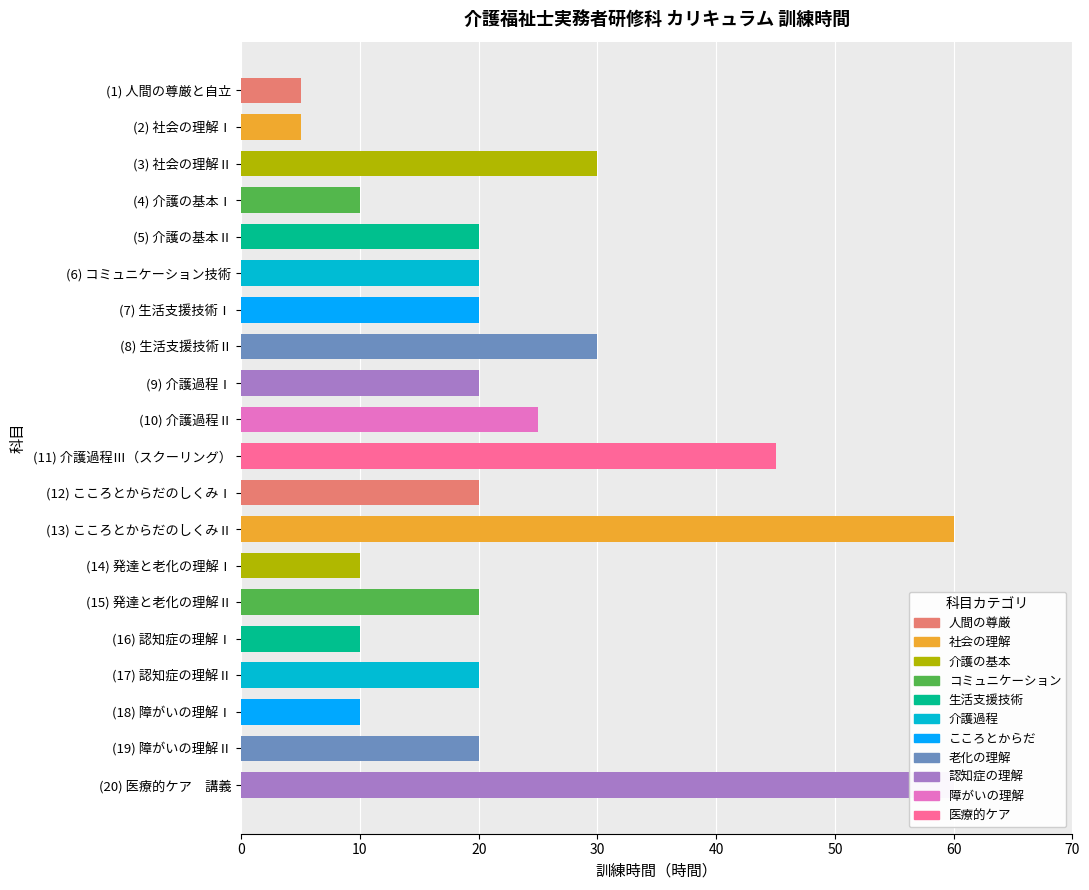

Rank the categories by value from lowest to highest.

(1) 人間の尊厳と自立, (2) 社会の理解Ⅰ, (4) 介護の基本Ⅰ, (14) 発達と老化の理解Ⅰ, (16) 認知症の理解Ⅰ, (18) 障がいの理解Ⅰ, (5) 介護の基本Ⅱ, (6) コミュニケーション技術, (7) 生活支援技術Ⅰ, (9) 介護過程Ⅰ, (12) こころとからだのしくみⅠ, (15) 発達と老化の理解Ⅱ, (17) 認知症の理解Ⅱ, (19) 障がいの理解Ⅱ, (10) 介護過程Ⅱ, (3) 社会の理解Ⅱ, (8) 生活支援技術Ⅱ, (11) 介護過程Ⅲ（スクーリング）, (13) こころとからだのしくみⅡ, (20) 医療的ケア　講義